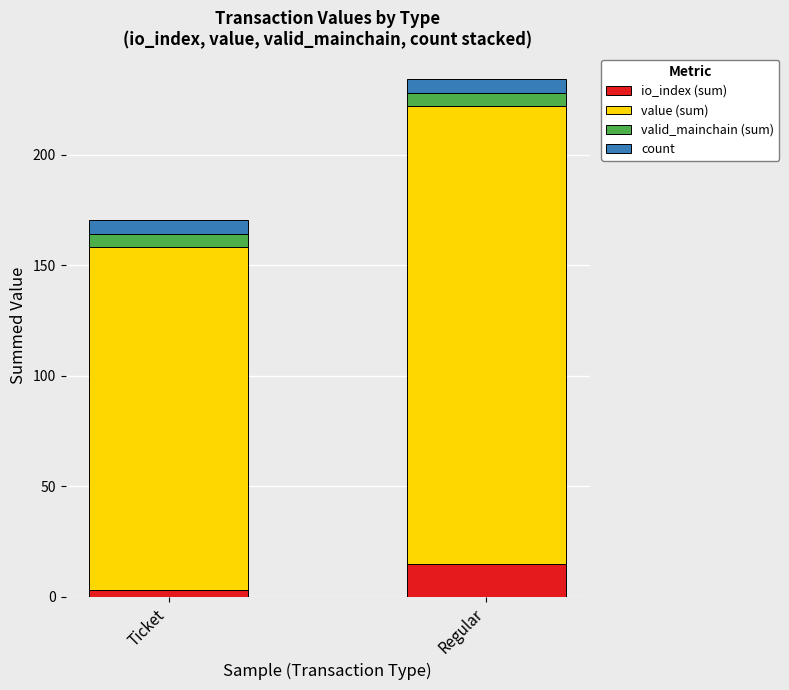

Reading right to left, transcribe the values for io_index (sum).

Regular=15.0	Ticket=3.0